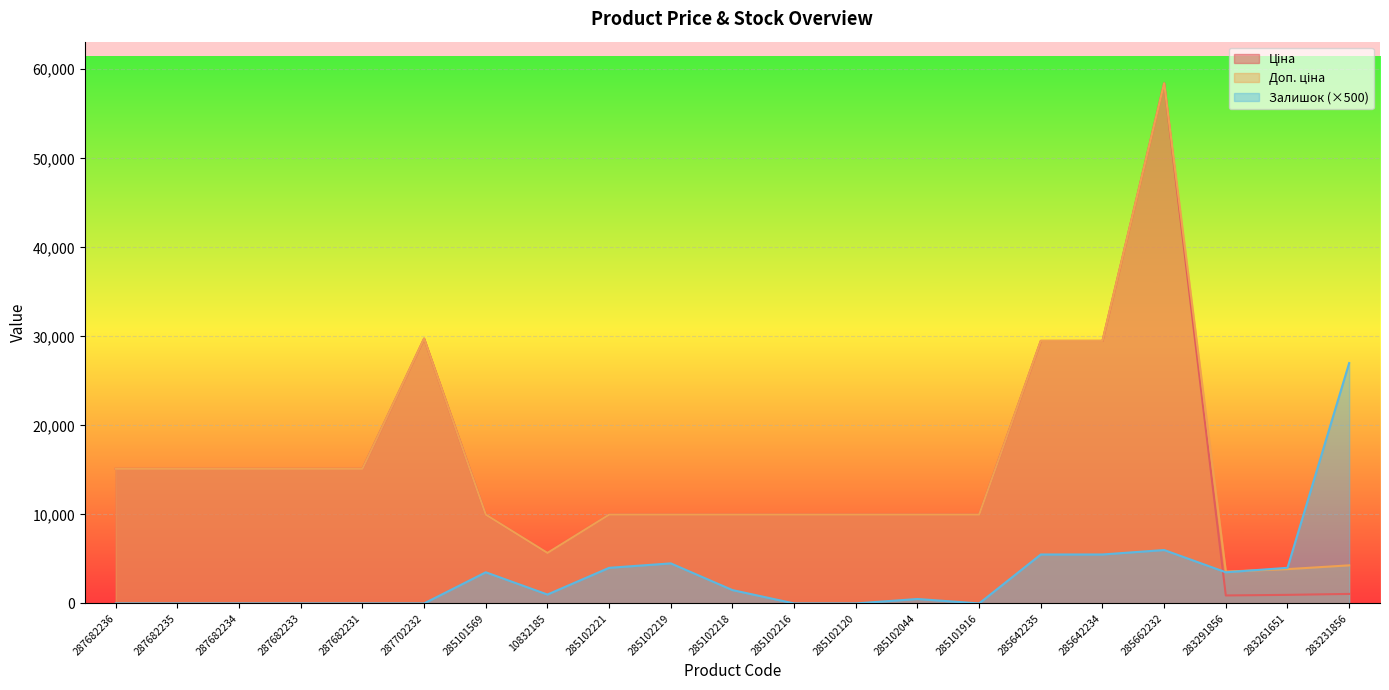

Where does the Залишок series first go above 1000?

285101569